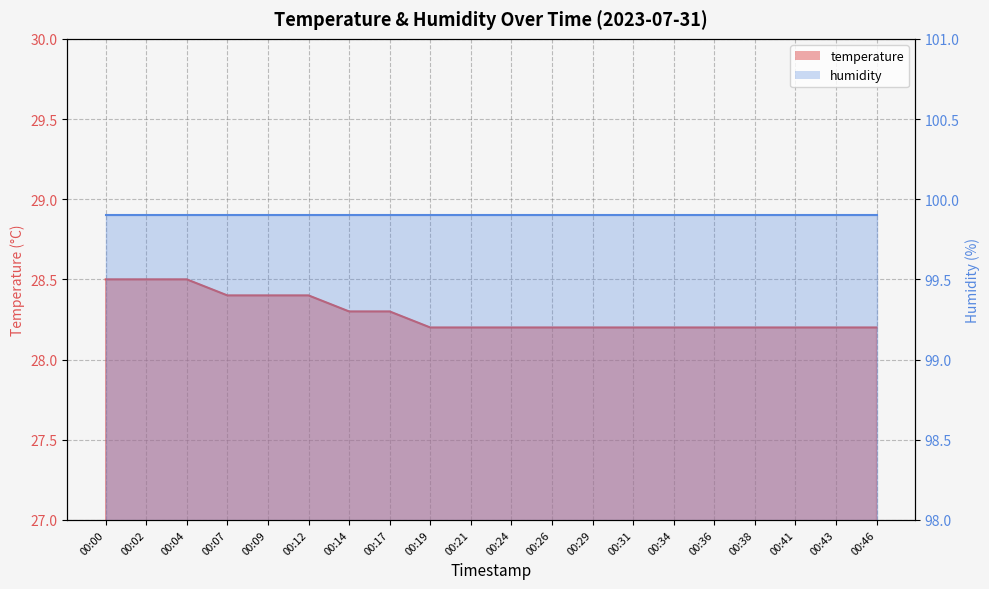

True or false: the data shows 28.3 at 00:14.

True